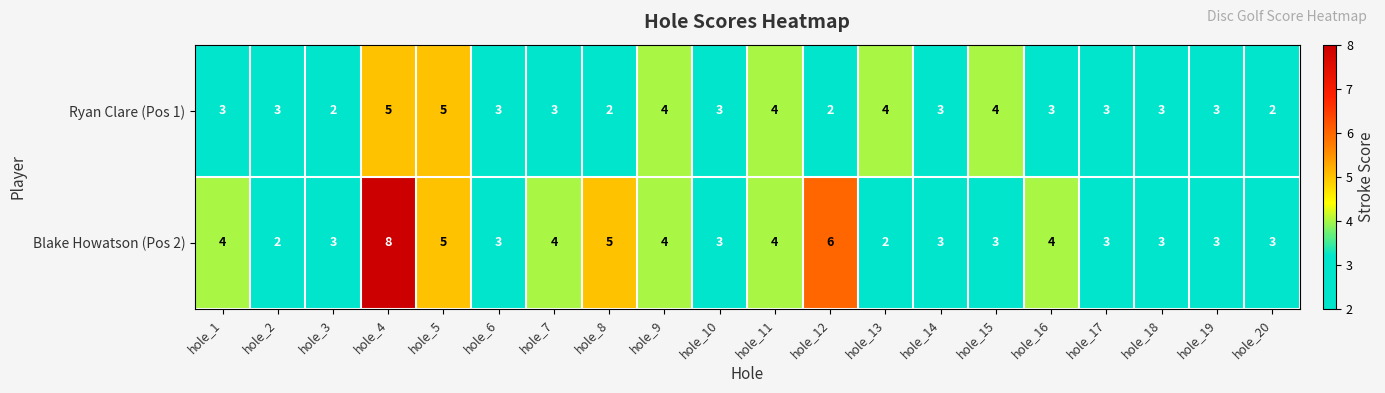

Which series has the largest total across all categories?

Blake Howatson (Pos 2)